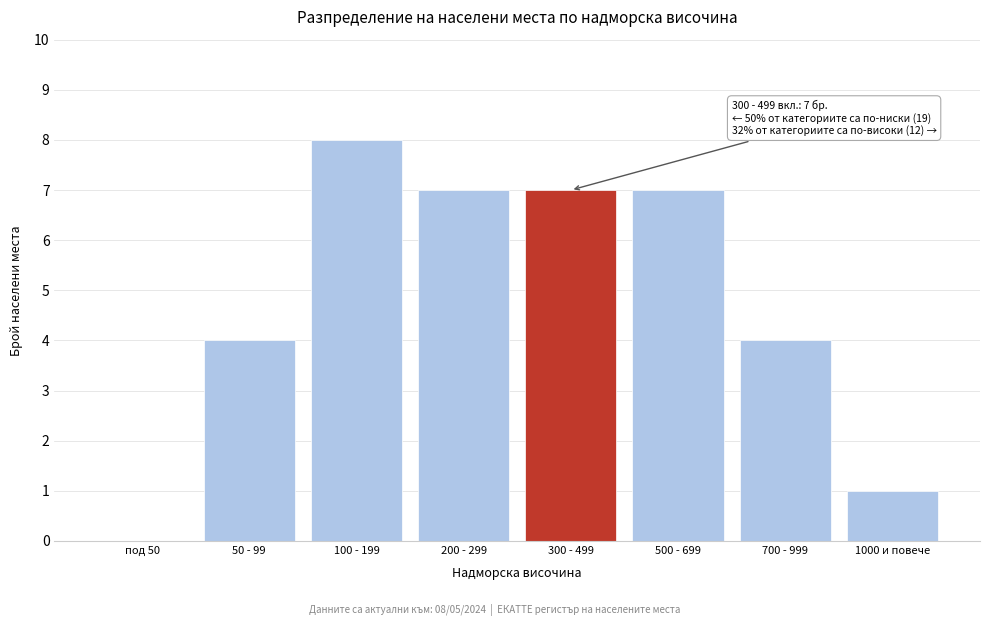

Reading left to right, what are all the values shown in this chart?

под 50=0	50 - 99=4	100 - 199=8	200 - 299=7	300 - 499=7	500 - 699=7	700 - 999=4	1000 и повече=1